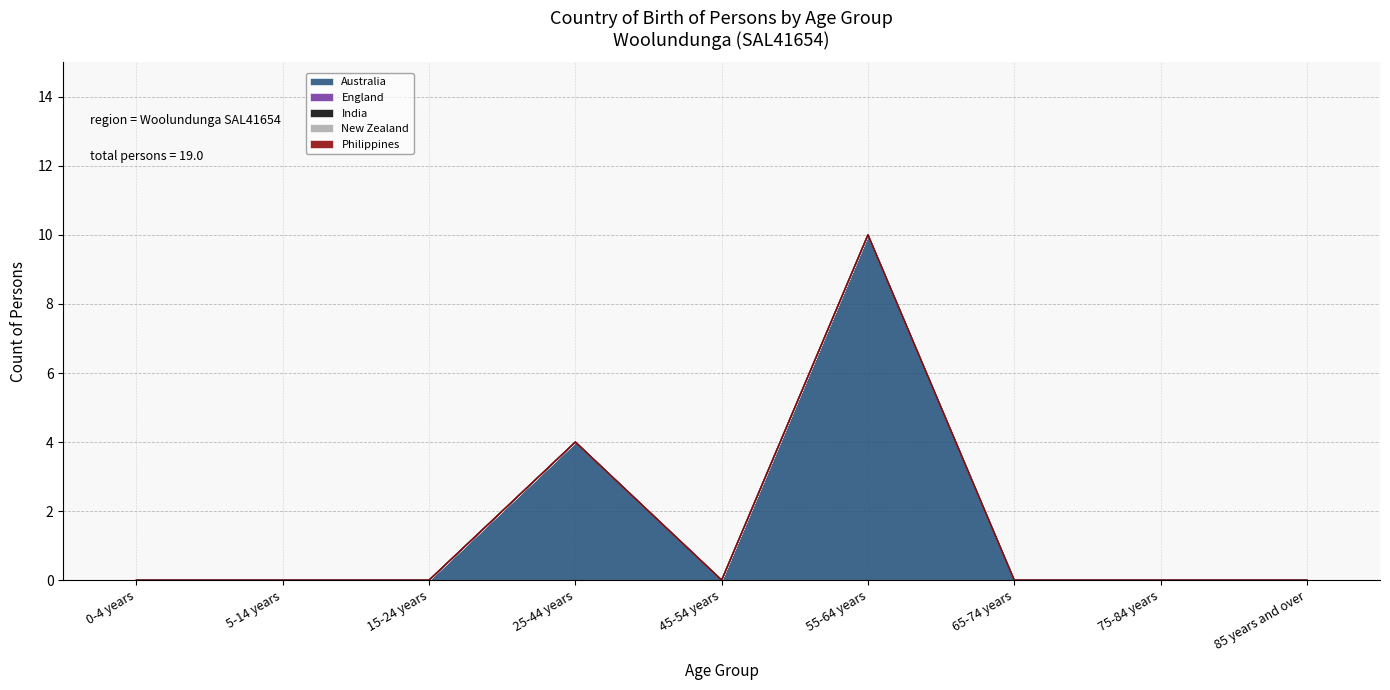

What is the label of the 5th point from the left?

45-54 years